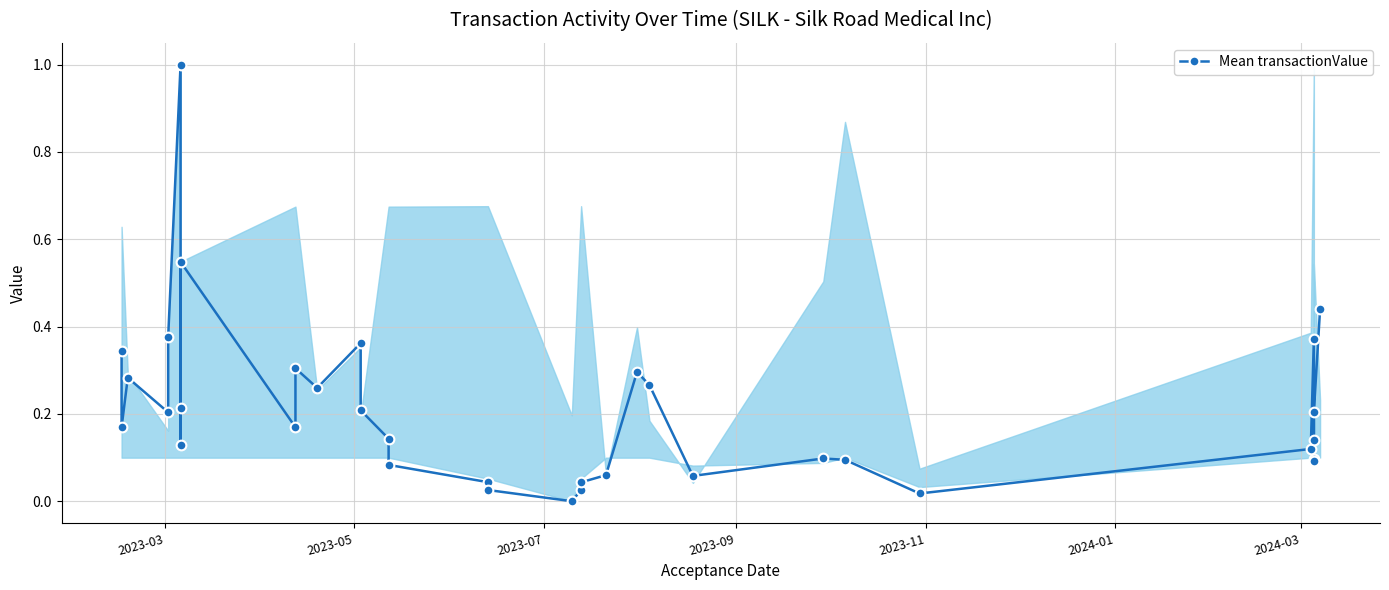

Is this an area chart (filled region under the line)?

No